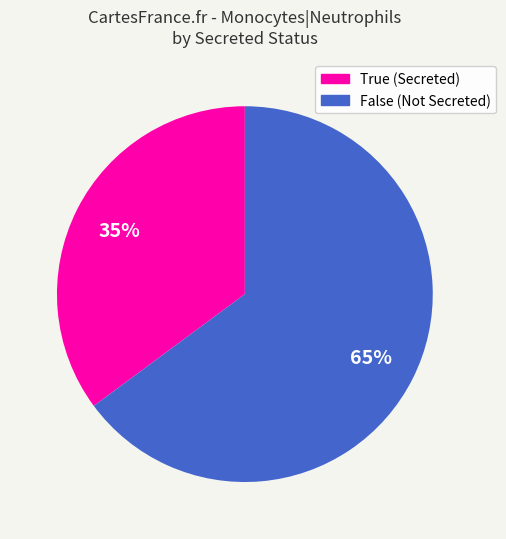

To the nearest percent, what is the average slice percentage?

50%